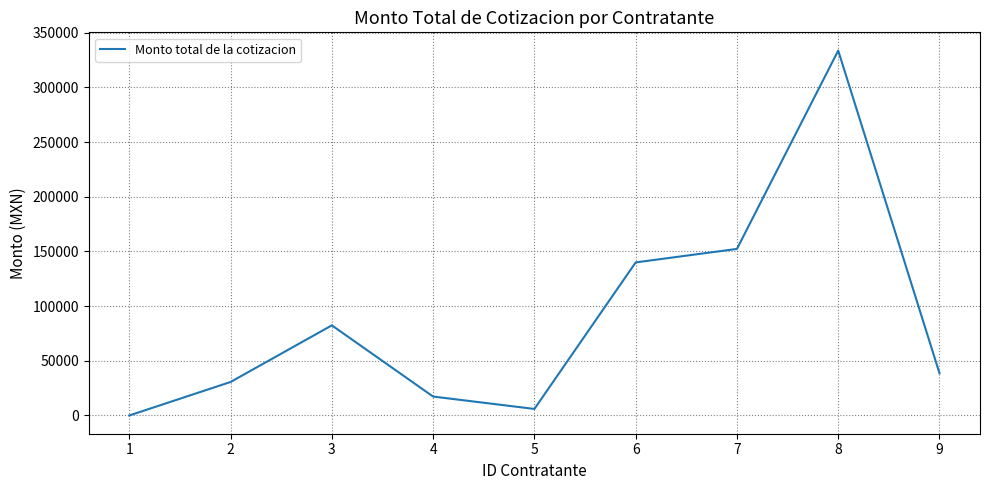

At which category does the chart reach its minimum across all series?

1